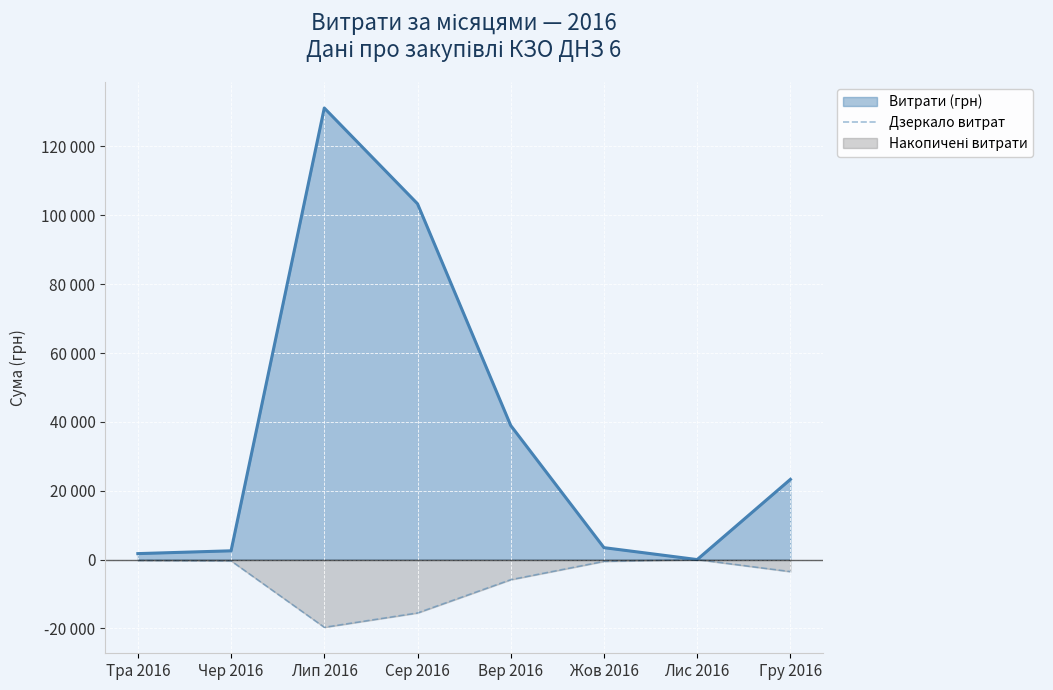

How many points are lower than both their immediate neighbors (excluding endpoints)?

1